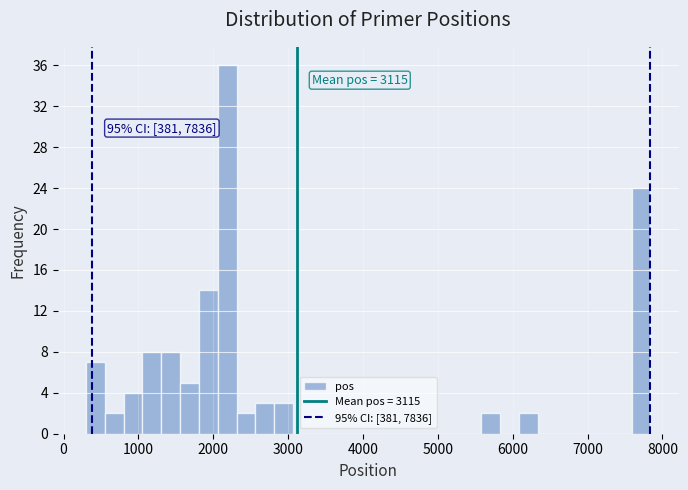

Read against the x-axis, roughly where is the centre of the tallest bar?

2200